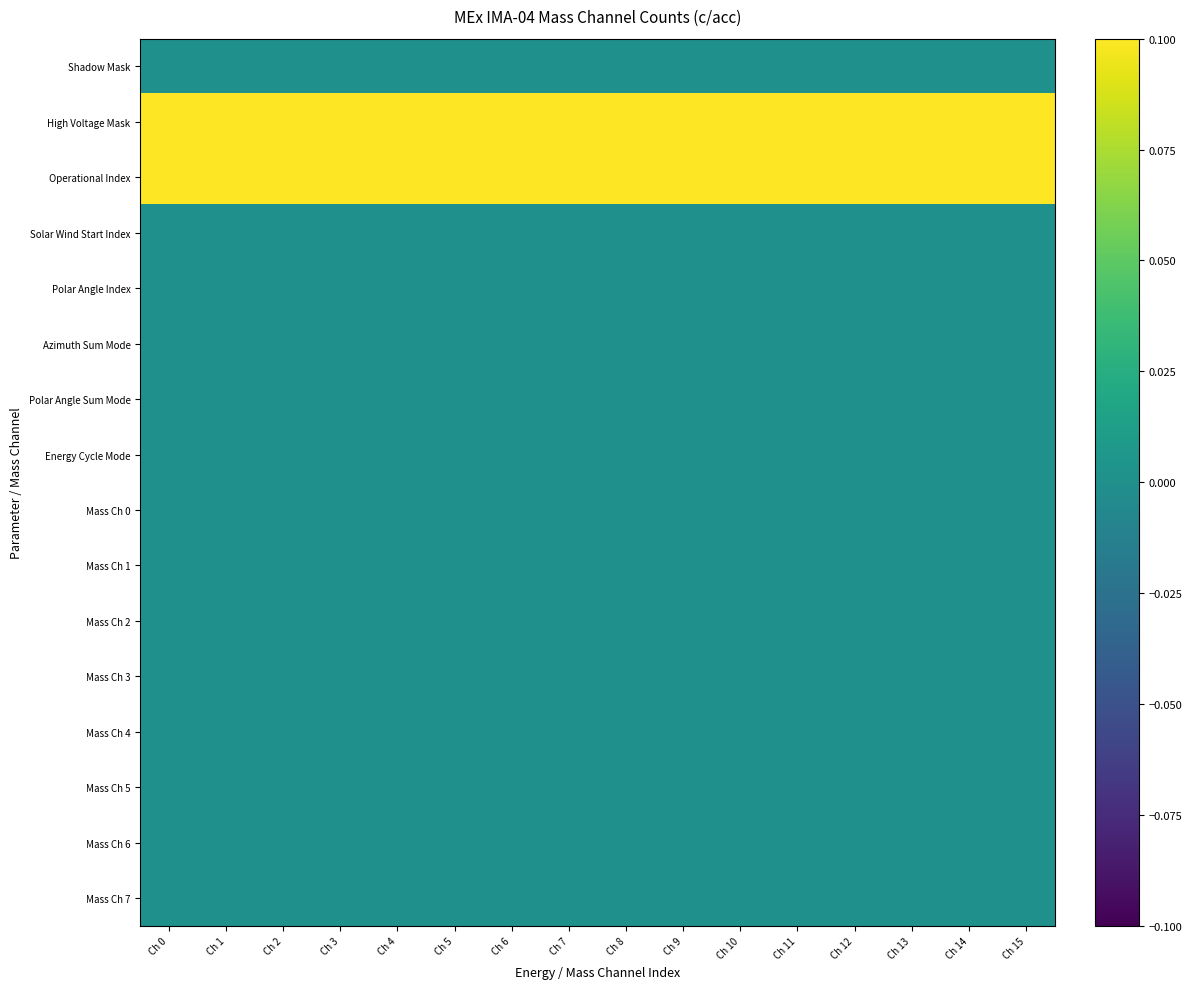

Reading left to right, list all the values displayed in this chart.

Shadow Mask: Ch 0=0	Ch 1=0	Ch 2=0	Ch 3=0	Ch 4=0	Ch 5=0	Ch 6=0	Ch 7=0	Ch 8=0	Ch 9=0	Ch 10=0	Ch 11=0	Ch 12=0	Ch 13=0	Ch 14=0	Ch 15=0
High Voltage Mask: Ch 0=1	Ch 1=1	Ch 2=1	Ch 3=1	Ch 4=1	Ch 5=1	Ch 6=1	Ch 7=1	Ch 8=1	Ch 9=1	Ch 10=1	Ch 11=1	Ch 12=1	Ch 13=1	Ch 14=1	Ch 15=1
Operational Index: Ch 0=24	Ch 1=24	Ch 2=24	Ch 3=24	Ch 4=24	Ch 5=24	Ch 6=24	Ch 7=24	Ch 8=24	Ch 9=24	Ch 10=24	Ch 11=24	Ch 12=24	Ch 13=24	Ch 14=24	Ch 15=24
Solar Wind Start Index: Ch 0=0	Ch 1=0	Ch 2=0	Ch 3=0	Ch 4=0	Ch 5=0	Ch 6=0	Ch 7=0	Ch 8=0	Ch 9=0	Ch 10=0	Ch 11=0	Ch 12=0	Ch 13=0	Ch 14=0	Ch 15=0
Polar Angle Index: Ch 0=0	Ch 1=0	Ch 2=0	Ch 3=0	Ch 4=0	Ch 5=0	Ch 6=0	Ch 7=0	Ch 8=0	Ch 9=0	Ch 10=0	Ch 11=0	Ch 12=0	Ch 13=0	Ch 14=0	Ch 15=0
Azimuth Sum Mode: Ch 0=0	Ch 1=0	Ch 2=0	Ch 3=0	Ch 4=0	Ch 5=0	Ch 6=0	Ch 7=0	Ch 8=0	Ch 9=0	Ch 10=0	Ch 11=0	Ch 12=0	Ch 13=0	Ch 14=0	Ch 15=0
Polar Angle Sum Mode: Ch 0=0	Ch 1=0	Ch 2=0	Ch 3=0	Ch 4=0	Ch 5=0	Ch 6=0	Ch 7=0	Ch 8=0	Ch 9=0	Ch 10=0	Ch 11=0	Ch 12=0	Ch 13=0	Ch 14=0	Ch 15=0
Energy Cycle Mode: Ch 0=0	Ch 1=0	Ch 2=0	Ch 3=0	Ch 4=0	Ch 5=0	Ch 6=0	Ch 7=0	Ch 8=0	Ch 9=0	Ch 10=0	Ch 11=0	Ch 12=0	Ch 13=0	Ch 14=0	Ch 15=0
Mass Ch 0: Ch 0=0	Ch 1=0	Ch 2=0	Ch 3=0	Ch 4=0	Ch 5=0	Ch 6=0	Ch 7=0	Ch 8=0	Ch 9=0	Ch 10=0	Ch 11=0	Ch 12=0	Ch 13=0	Ch 14=0	Ch 15=0
Mass Ch 1: Ch 0=0	Ch 1=0	Ch 2=0	Ch 3=0	Ch 4=0	Ch 5=0	Ch 6=0	Ch 7=0	Ch 8=0	Ch 9=0	Ch 10=0	Ch 11=0	Ch 12=0	Ch 13=0	Ch 14=0	Ch 15=0
Mass Ch 2: Ch 0=0	Ch 1=0	Ch 2=0	Ch 3=0	Ch 4=0	Ch 5=0	Ch 6=0	Ch 7=0	Ch 8=0	Ch 9=0	Ch 10=0	Ch 11=0	Ch 12=0	Ch 13=0	Ch 14=0	Ch 15=0
Mass Ch 3: Ch 0=0	Ch 1=0	Ch 2=0	Ch 3=0	Ch 4=0	Ch 5=0	Ch 6=0	Ch 7=0	Ch 8=0	Ch 9=0	Ch 10=0	Ch 11=0	Ch 12=0	Ch 13=0	Ch 14=0	Ch 15=0
Mass Ch 4: Ch 0=0	Ch 1=0	Ch 2=0	Ch 3=0	Ch 4=0	Ch 5=0	Ch 6=0	Ch 7=0	Ch 8=0	Ch 9=0	Ch 10=0	Ch 11=0	Ch 12=0	Ch 13=0	Ch 14=0	Ch 15=0
Mass Ch 5: Ch 0=0	Ch 1=0	Ch 2=0	Ch 3=0	Ch 4=0	Ch 5=0	Ch 6=0	Ch 7=0	Ch 8=0	Ch 9=0	Ch 10=0	Ch 11=0	Ch 12=0	Ch 13=0	Ch 14=0	Ch 15=0
Mass Ch 6: Ch 0=0	Ch 1=0	Ch 2=0	Ch 3=0	Ch 4=0	Ch 5=0	Ch 6=0	Ch 7=0	Ch 8=0	Ch 9=0	Ch 10=0	Ch 11=0	Ch 12=0	Ch 13=0	Ch 14=0	Ch 15=0
Mass Ch 7: Ch 0=0	Ch 1=0	Ch 2=0	Ch 3=0	Ch 4=0	Ch 5=0	Ch 6=0	Ch 7=0	Ch 8=0	Ch 9=0	Ch 10=0	Ch 11=0	Ch 12=0	Ch 13=0	Ch 14=0	Ch 15=0